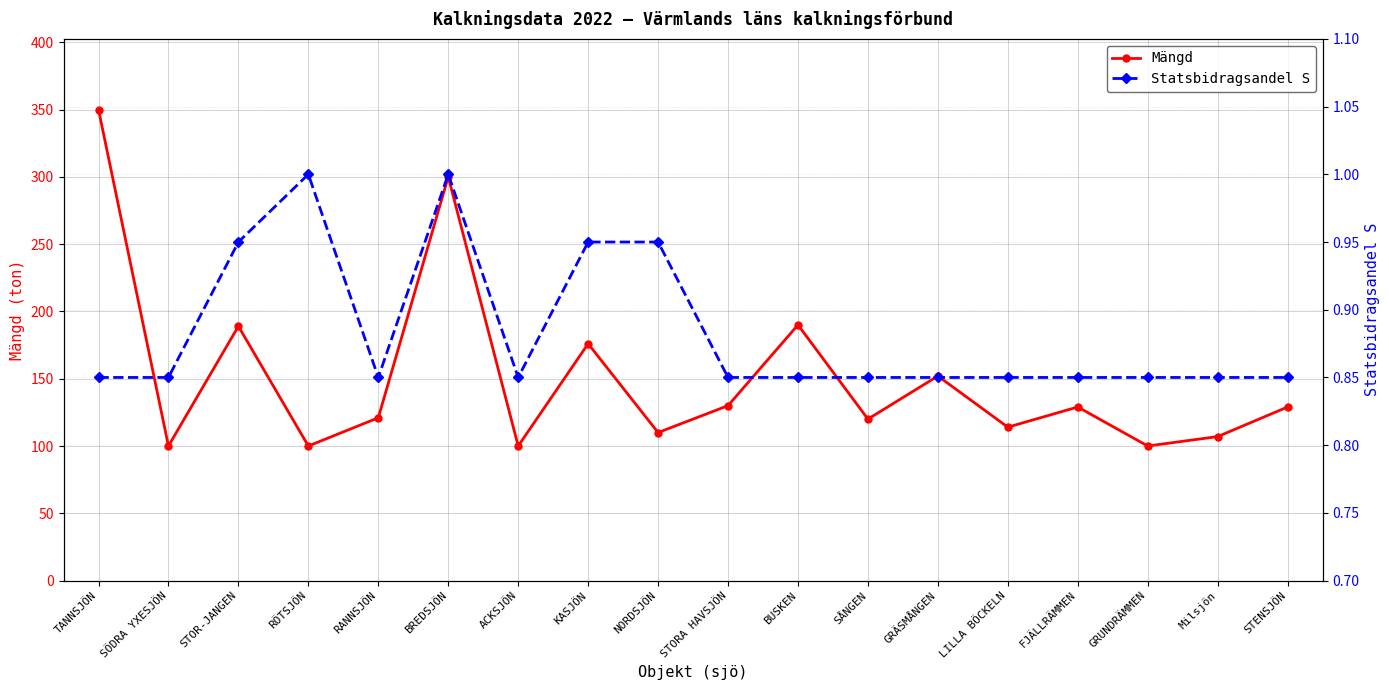

How many lines are shown in the chart?

2